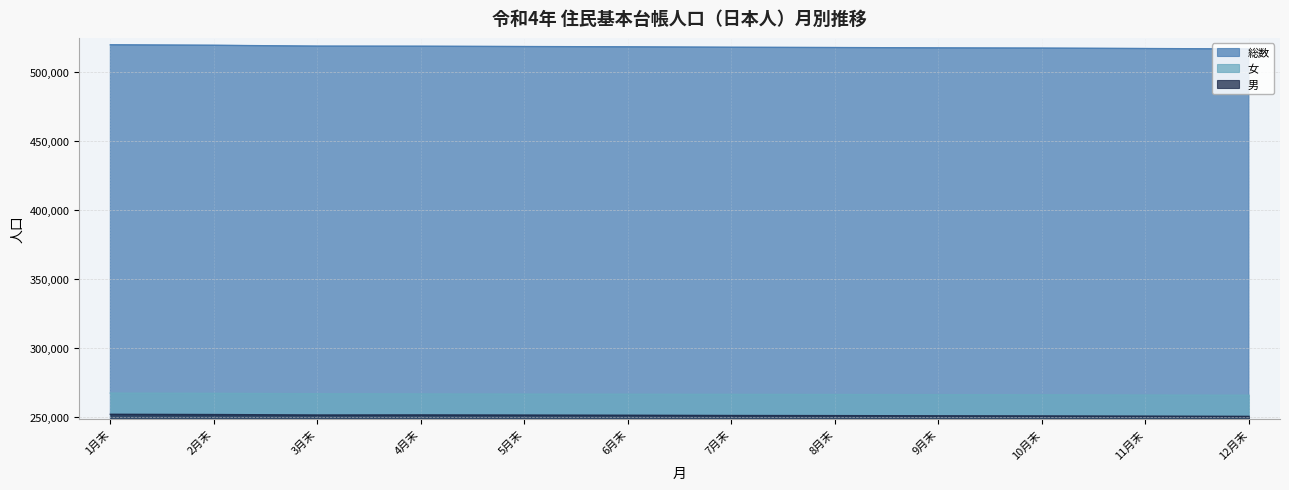

What is the minimum value shown in the chart?

250500